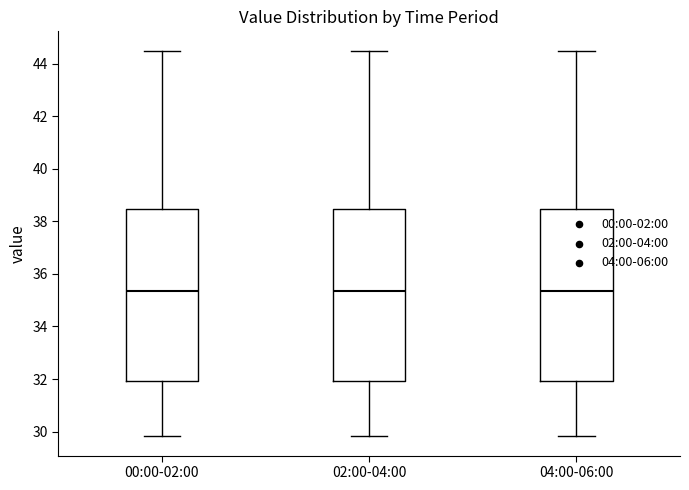

Where does the lower whisker of the box for 04:00-06:00 end on the y-axis? The values are not printed on the chart, so give them approximately, as read against the axis.

29.8